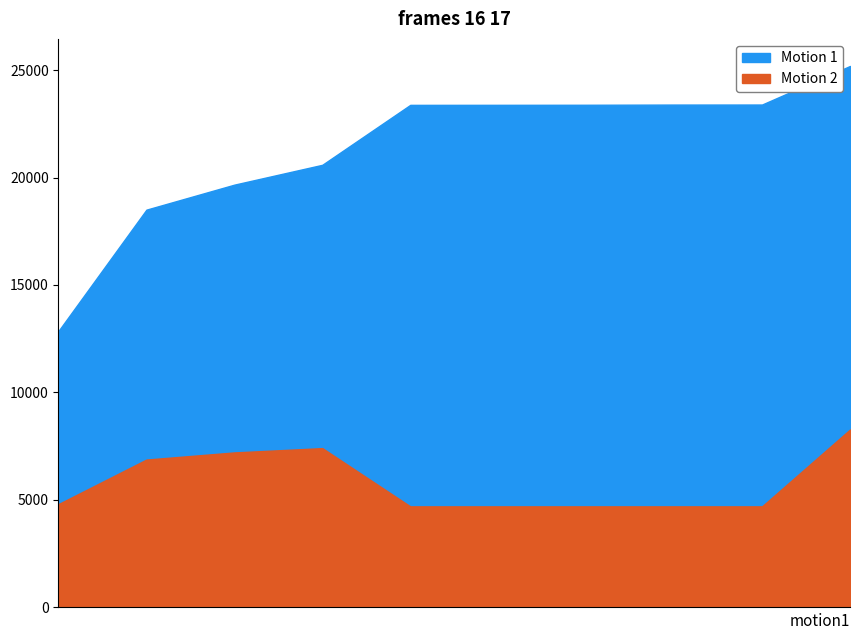

What is the difference between the maximum and minimum values in the Motion 2 series?

3574